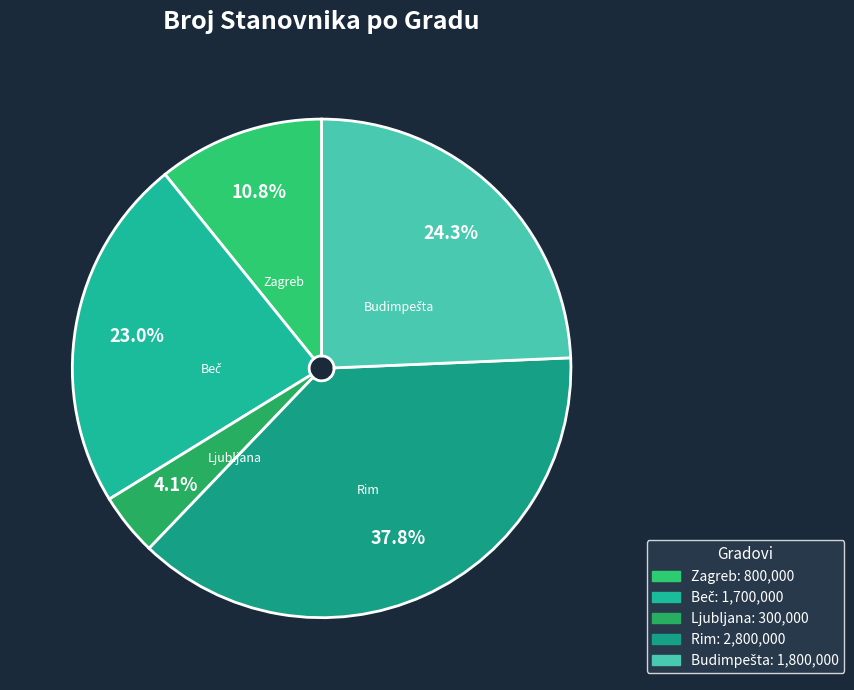

Which has a higher value, Rim or Ljubljana?

Rim